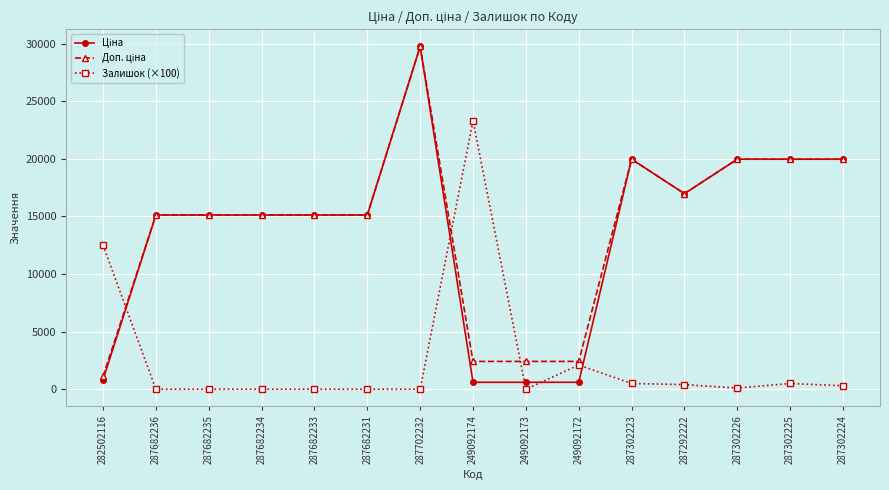

What is the label of the 1st point from the left?

282502116